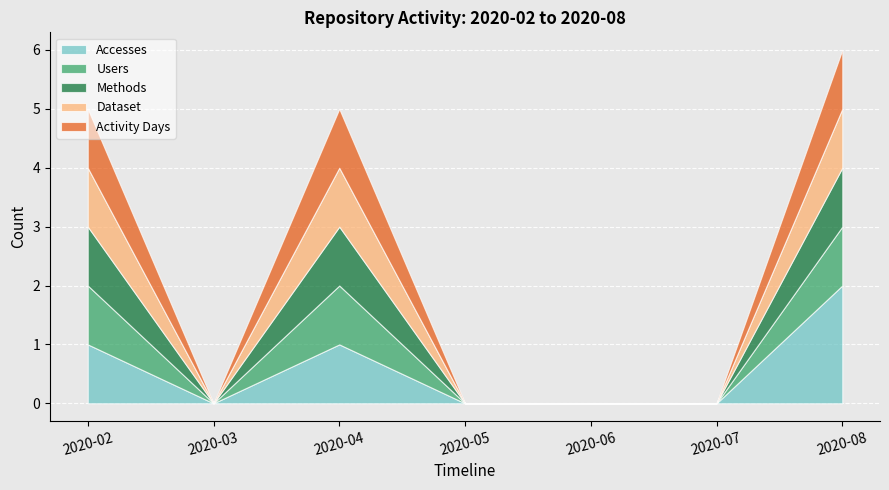

Rank the series by their maximum value, from lowest to highest.

Users, Methods, Dataset, Activity Days, Accesses